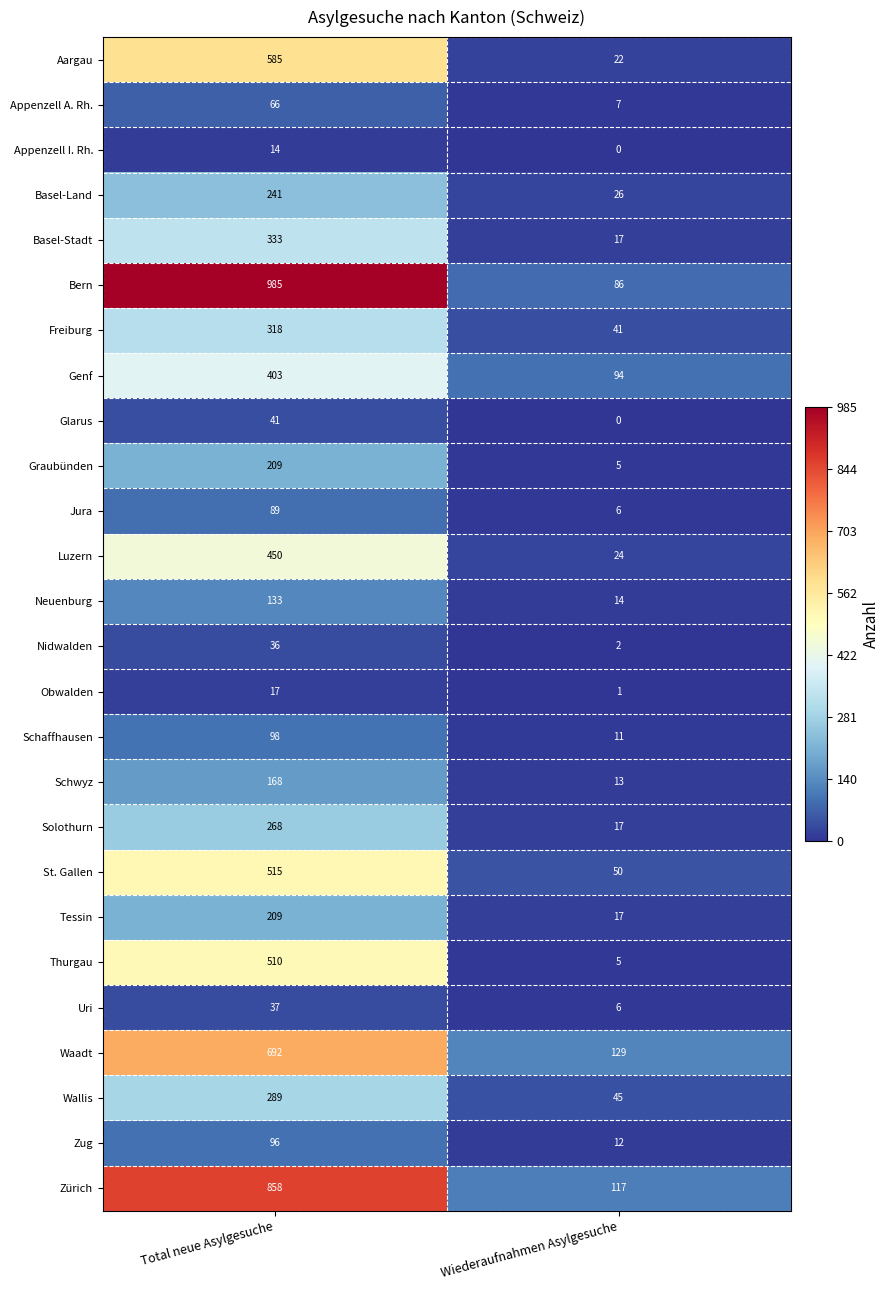

What is the total value across all series at Wiederaufnahmen Asylgesuche?

767